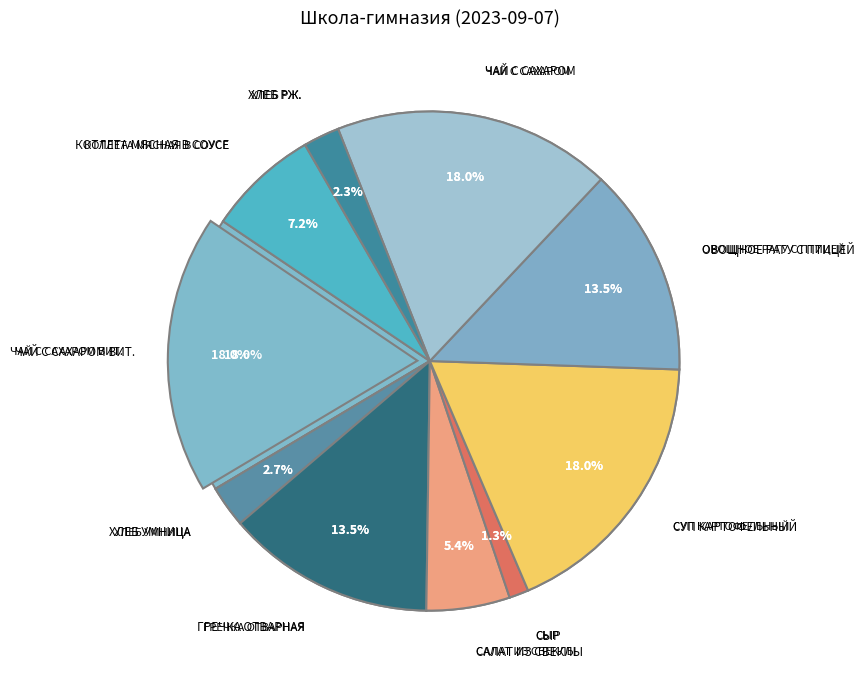

The Чай с сахаром вит. slice represents 18% of the pie. True or false?

True